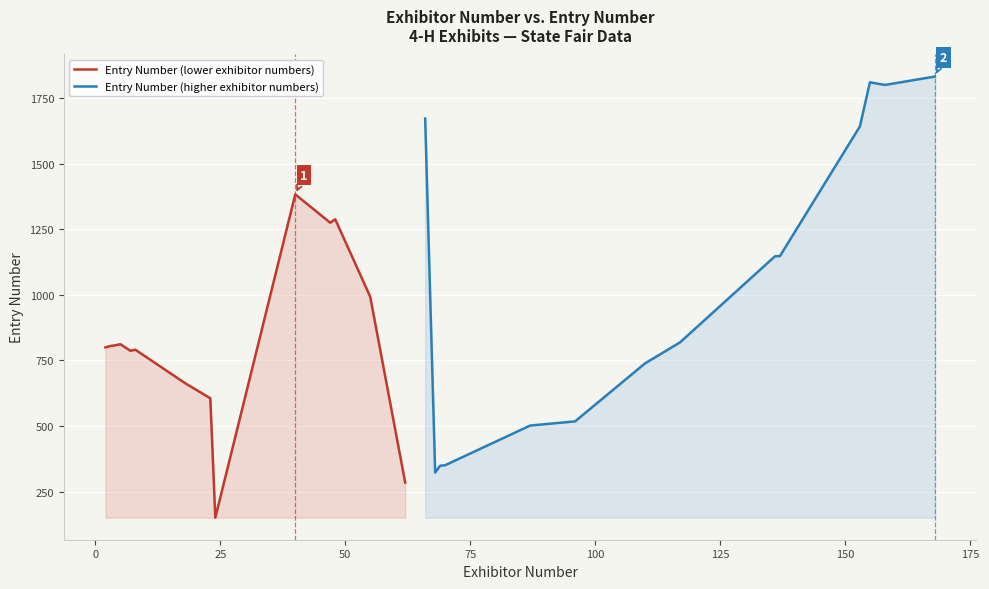

What is the highest value of the Entry Number (lower exhibitor numbers) series?

1383